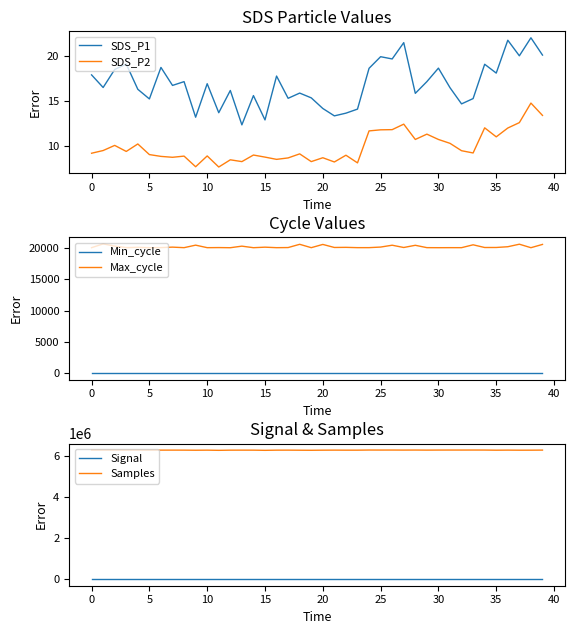

How many lines are shown in the chart?

6